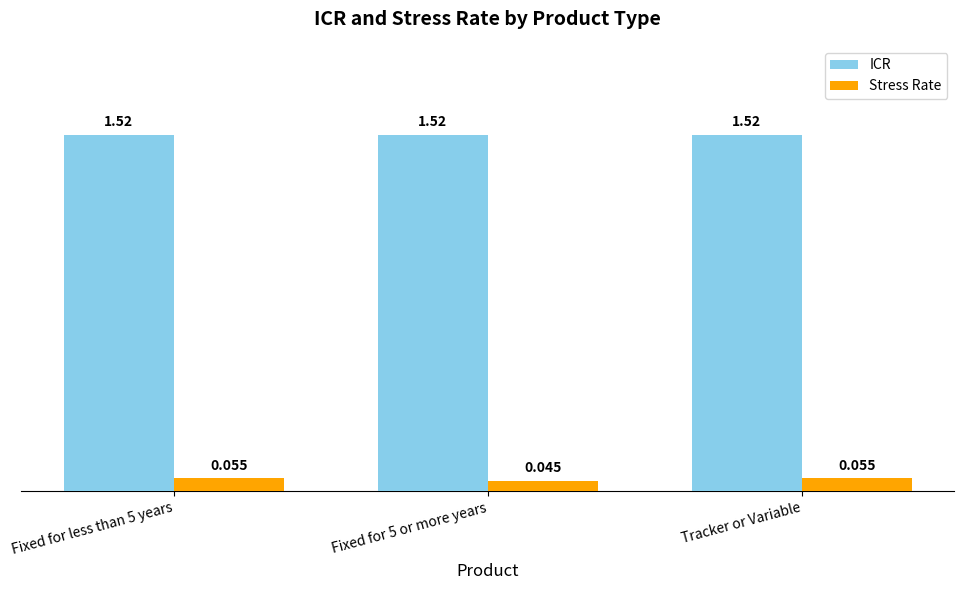

Which series has the largest range (max minus min)?

Stress Rate